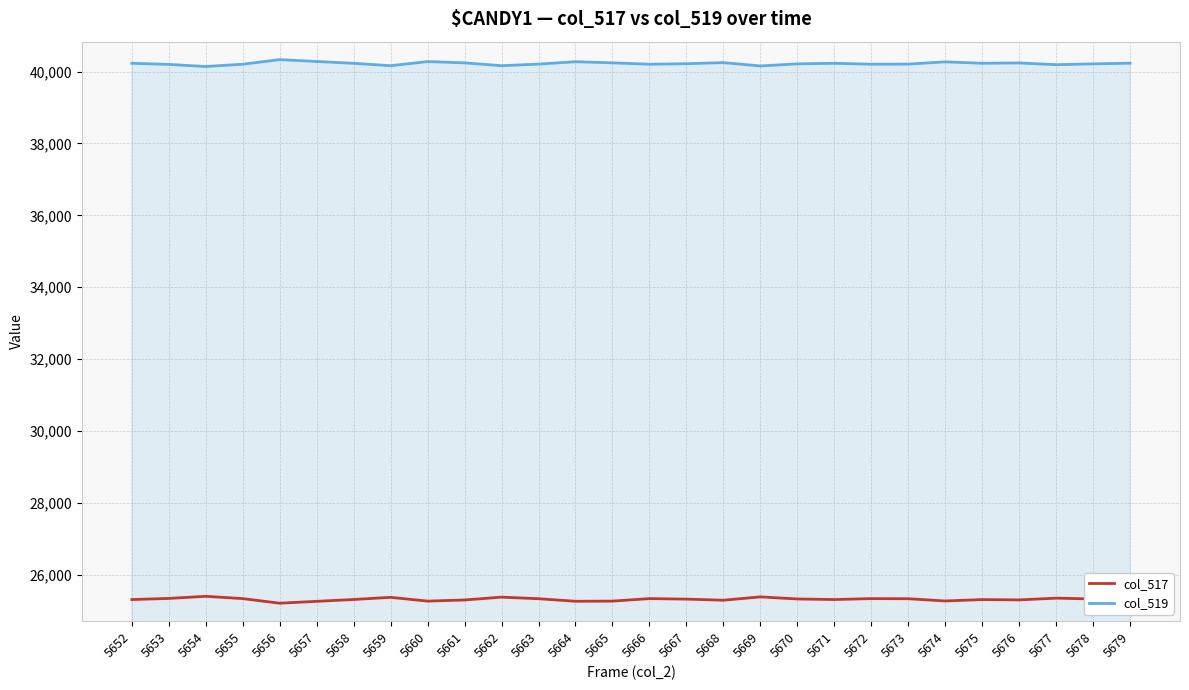

What is the lowest value of the col_517 series?

25201